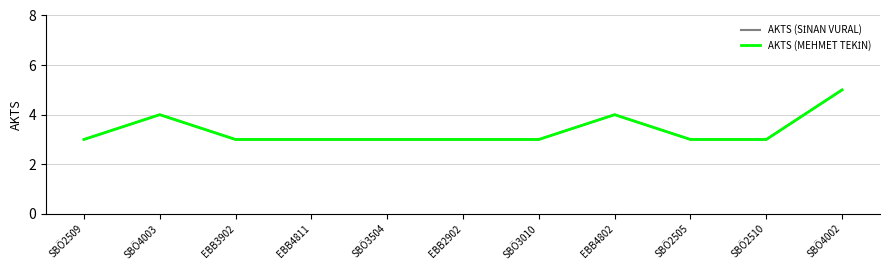

True or false: AKTS (SİNAN VURAL) and AKTS (MEHMET TEKİN) cross at least once.

False